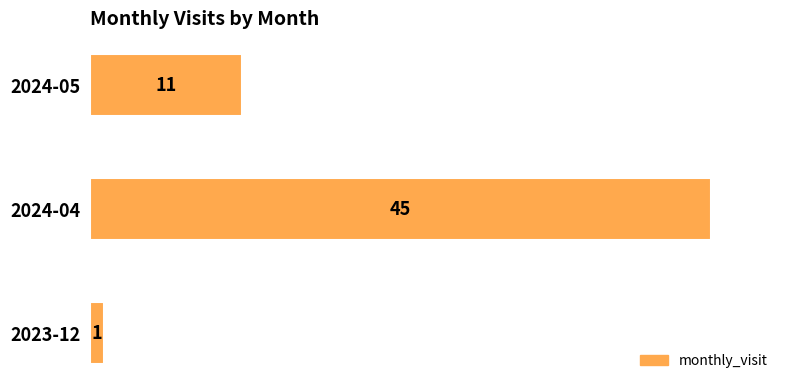

Which label corresponds to the largest value in the chart?

2024-04